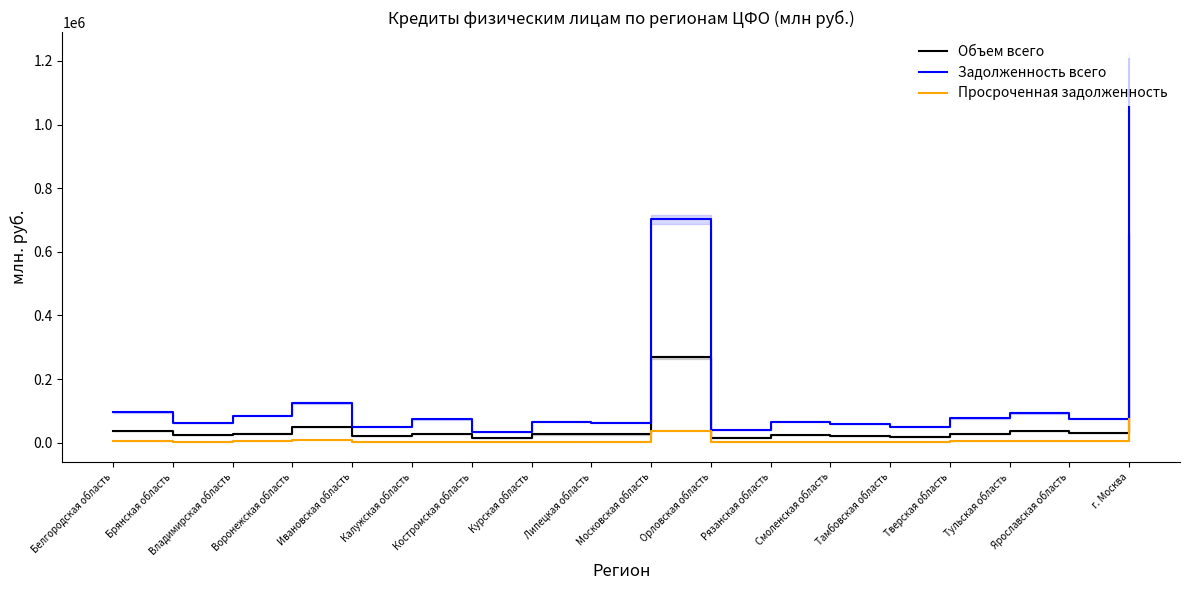

Which category has the highest value across all series?

г. Москва